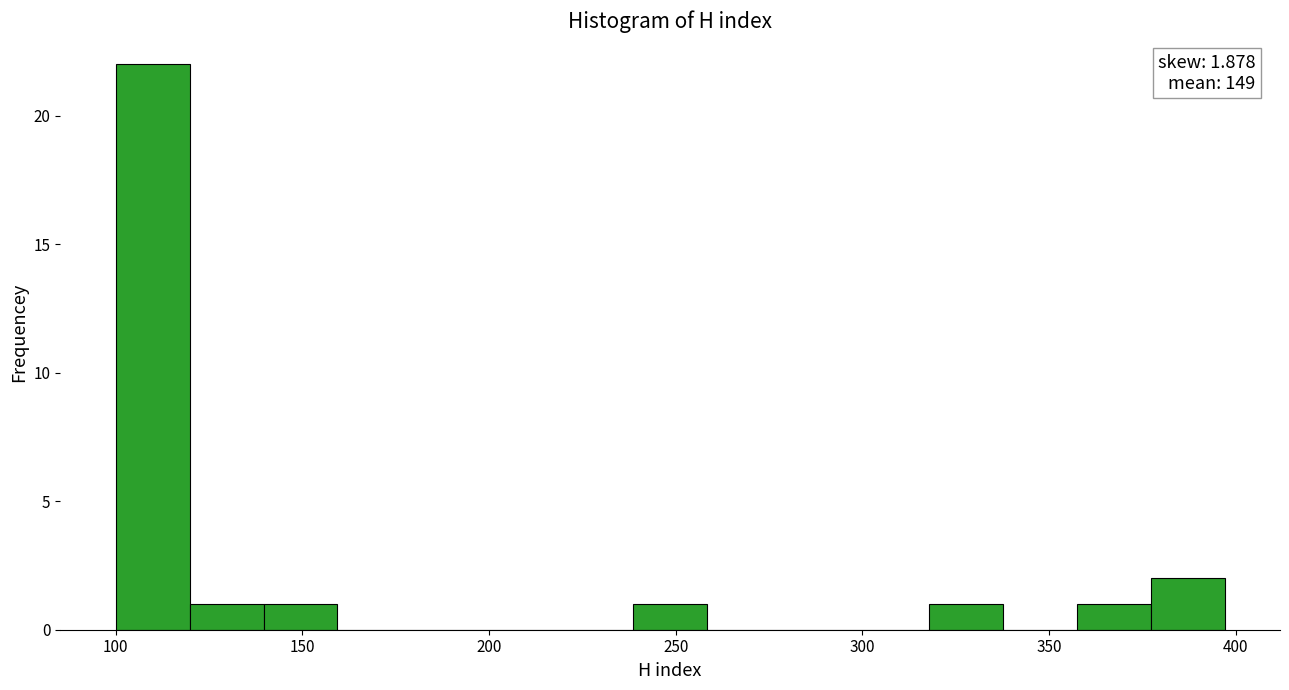

Read against the x-axis, roughly where is the centre of the tallest bar?

110